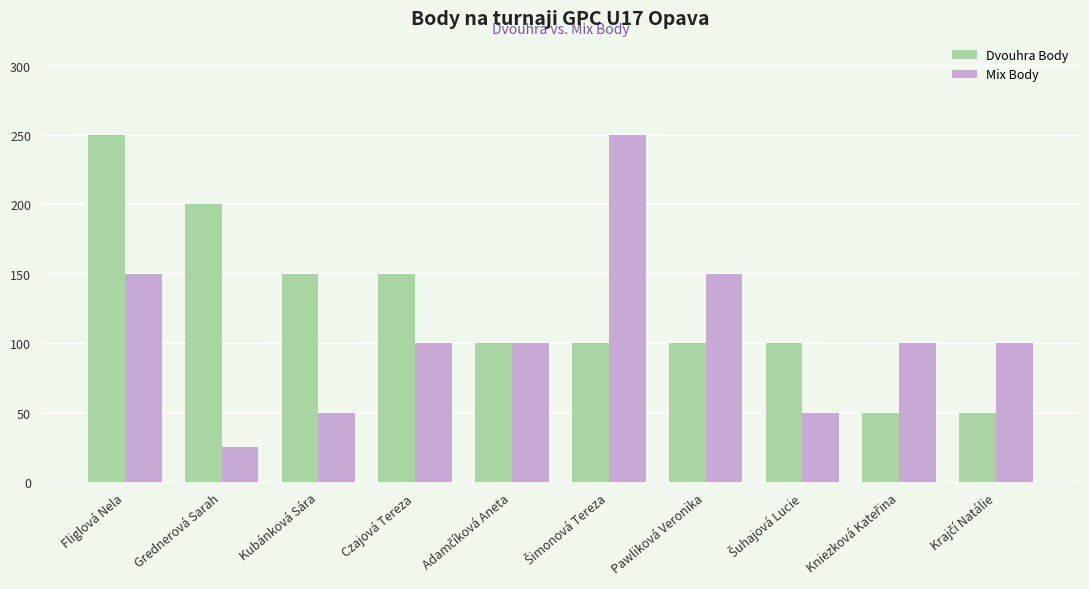

The value of Dvouhra Body at Czajová Tereza is 238. True or false?

False